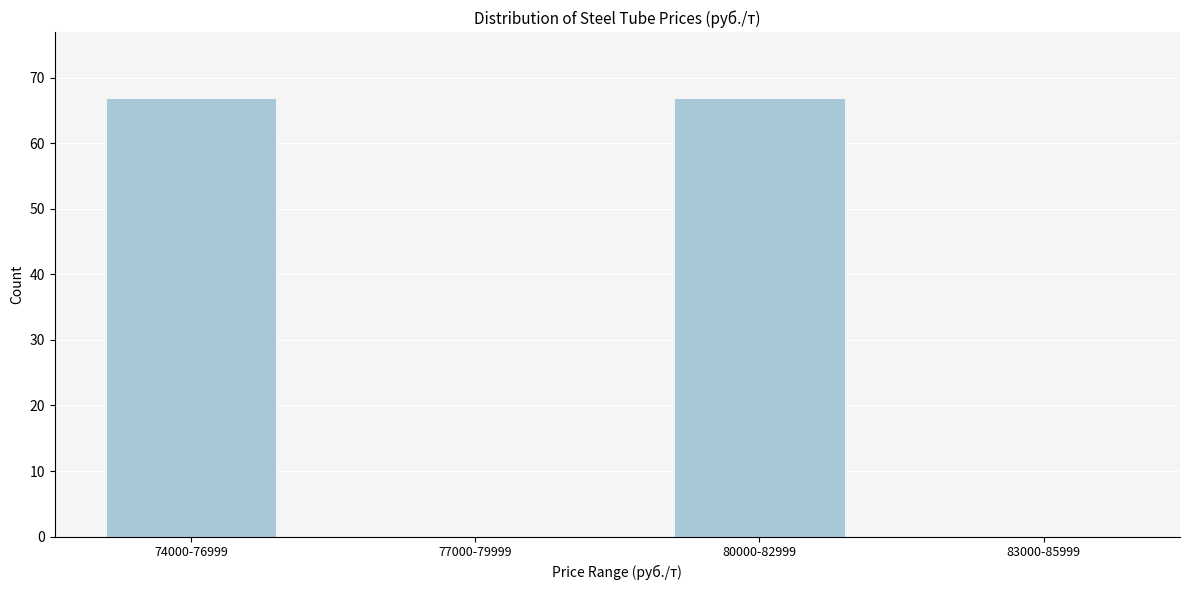

Reading left to right, what are all the values shown in this chart?

74000-76999=67	77000-79999=0	80000-82999=67	83000-85999=0